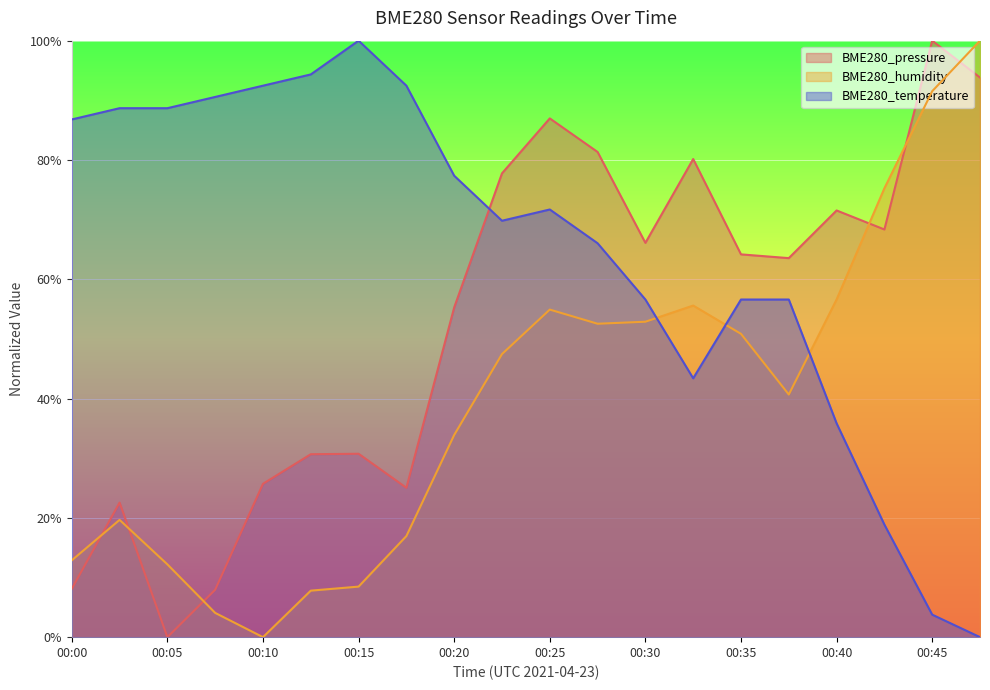

Read the BME280_temperature value at 00:33.

43.4